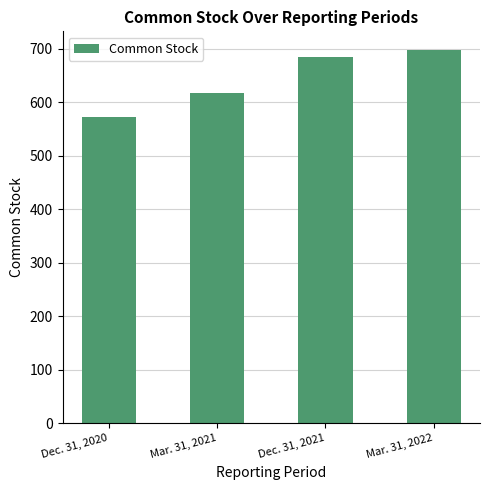

Which label corresponds to the largest value in the chart?

Mar. 31, 2022